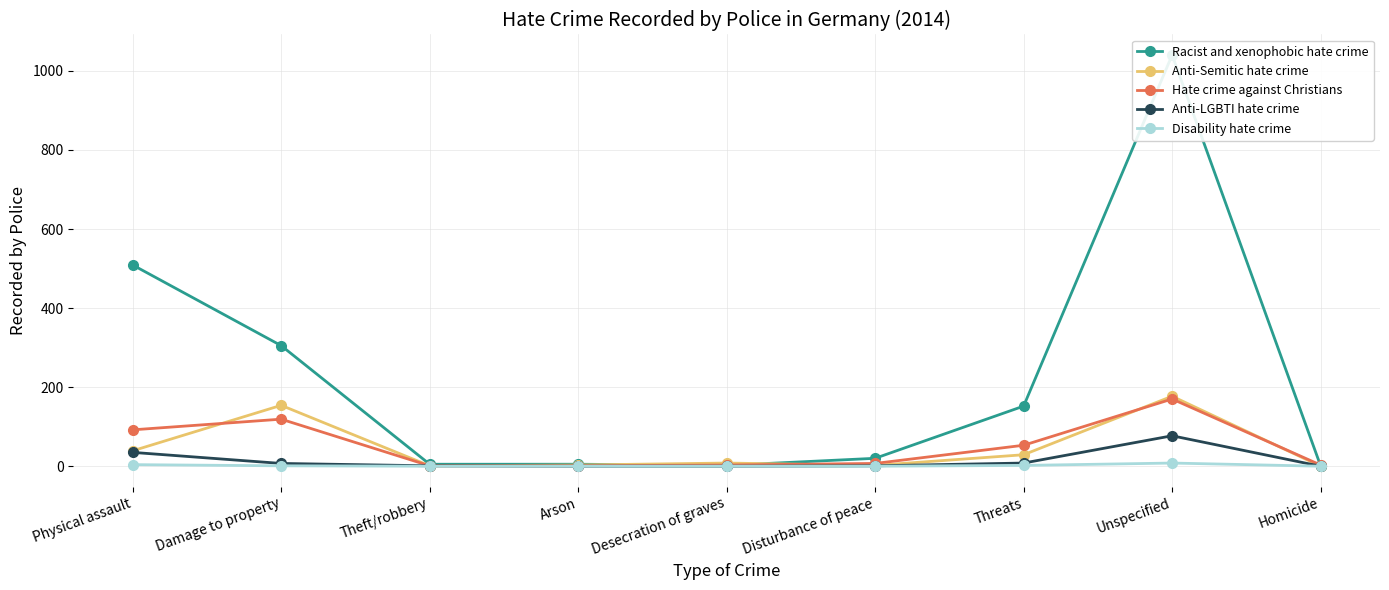

What is the difference between the Anti-LGBTI hate crime values at Homicide and Threats?

8